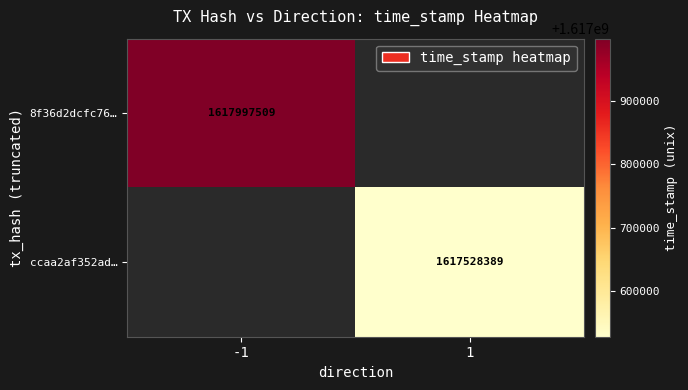

Is it true that ccaa2af352ad… equals 1617528389 at 1?

True